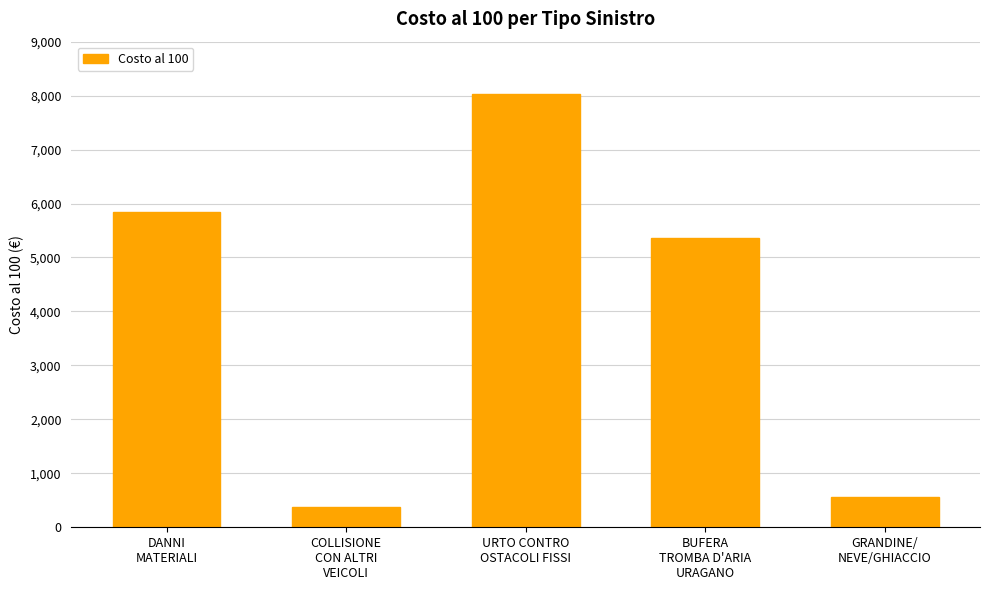

What is the approximate value at DANNI
MATERIALI?

5840.6